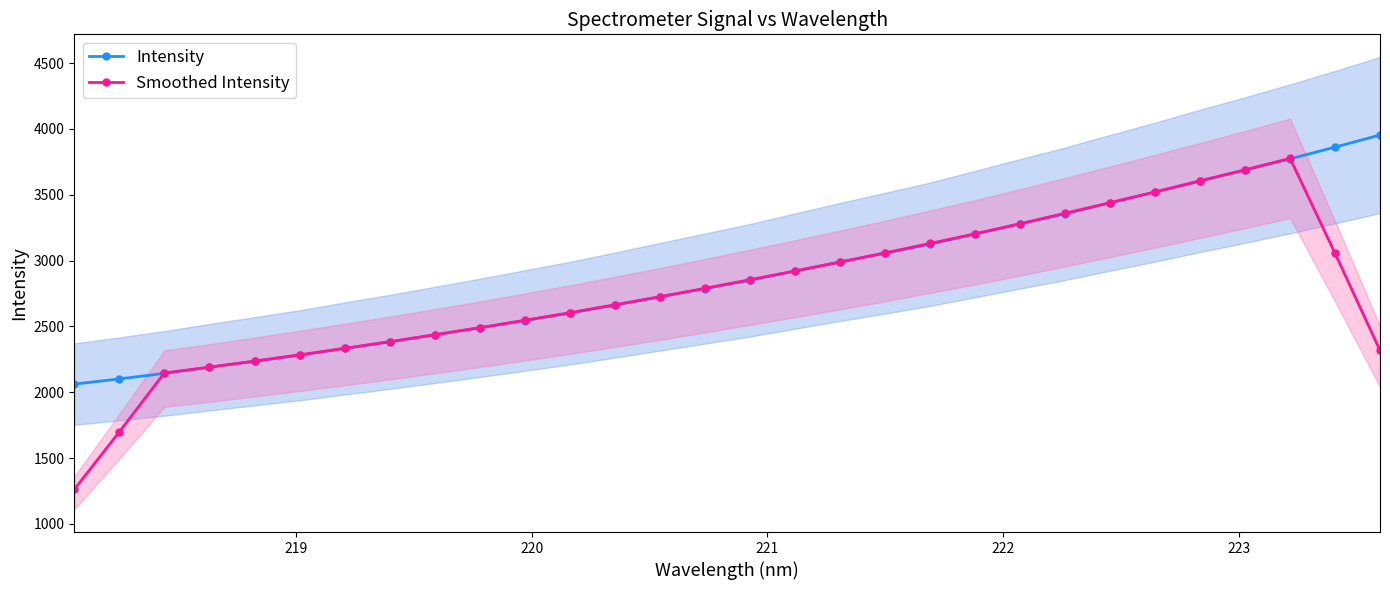

Count the number of categories in the chart.

30